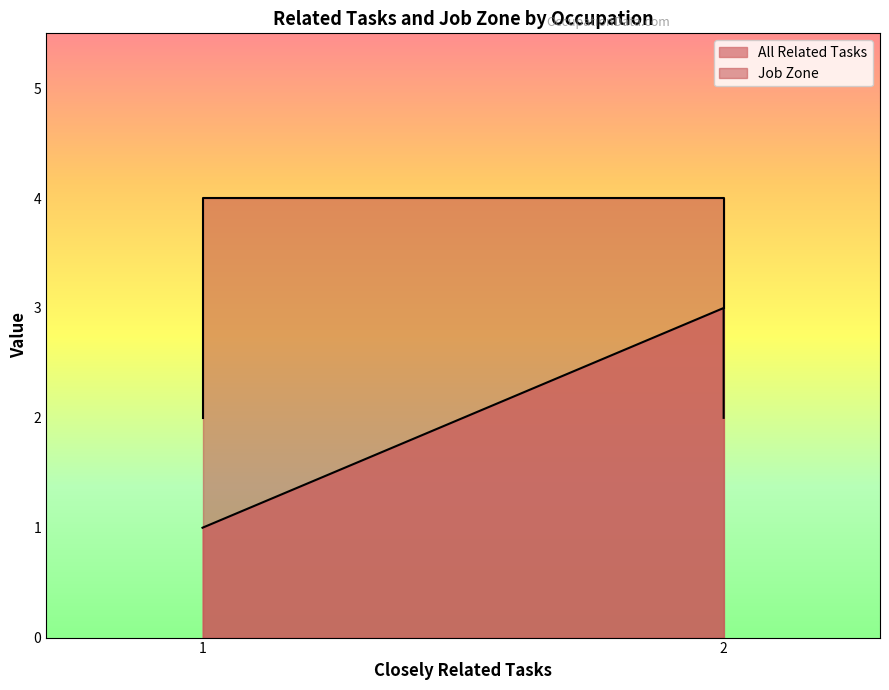

True or false: All Related Tasks and Job Zone cross at least once.

False